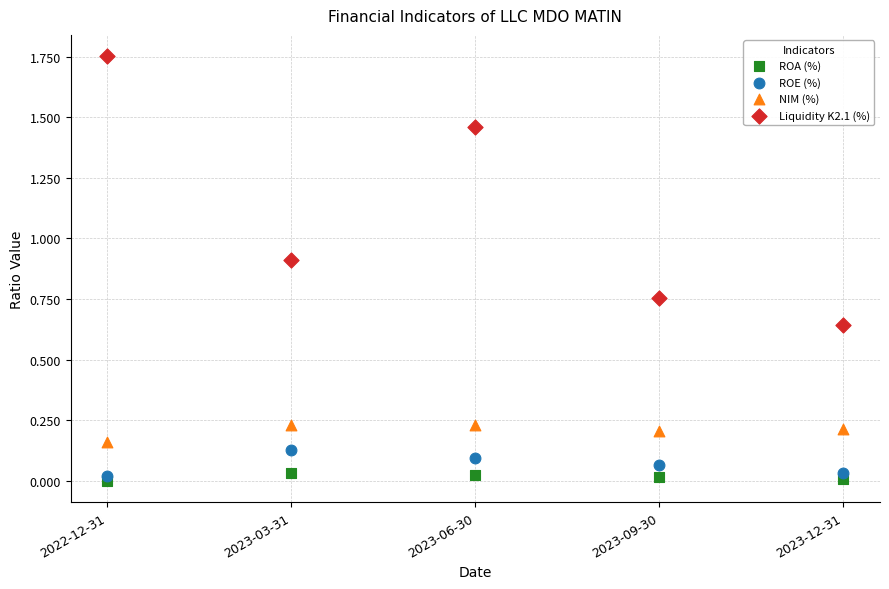

Which series has the largest Y range (max minus min)?

Liquidity K2.1 (%)